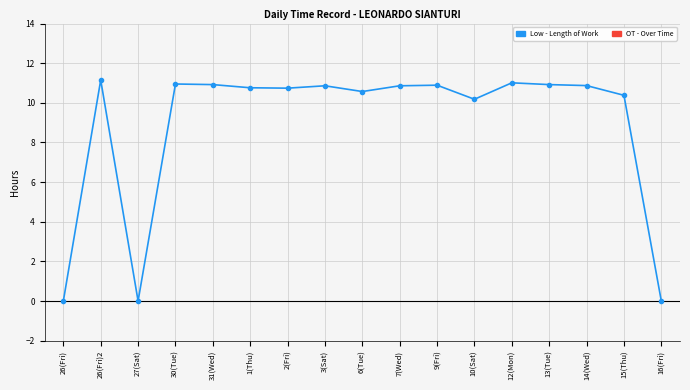

The value at 30(Tue) is 10.9. True or false?

True